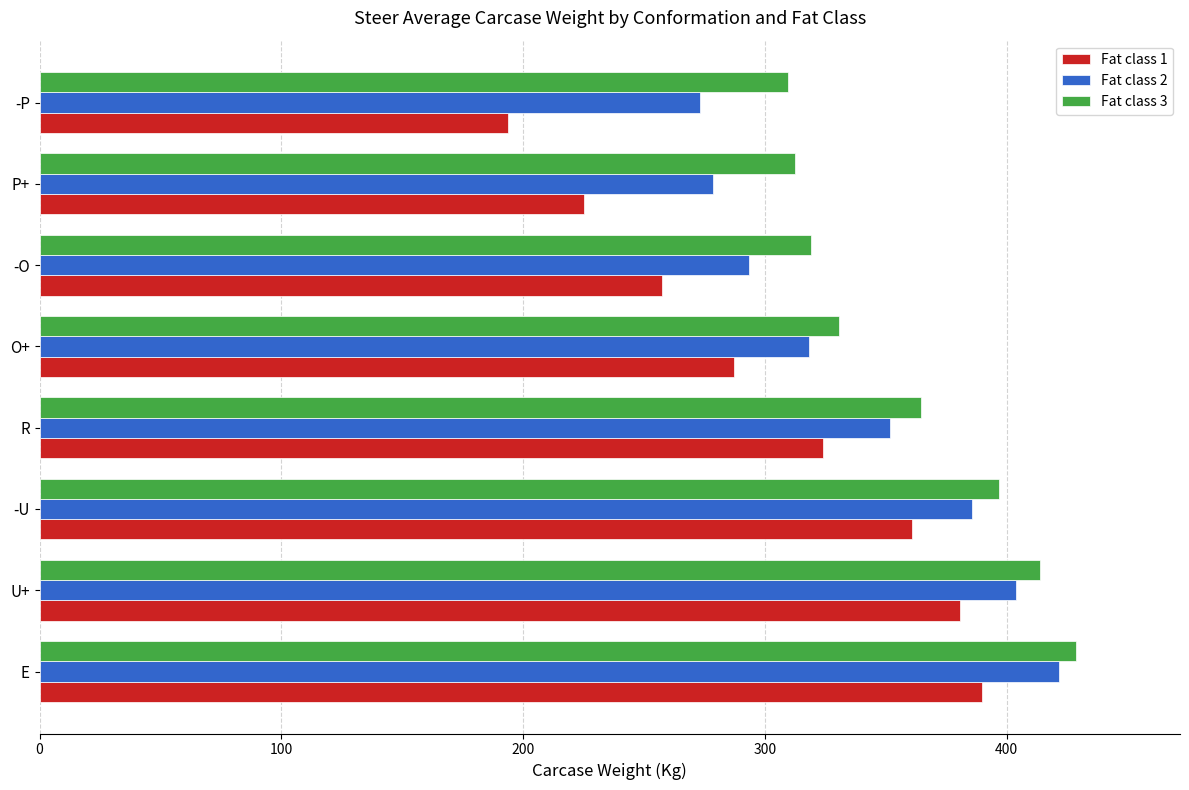

Which series has the largest total across all categories?

Fat class 3